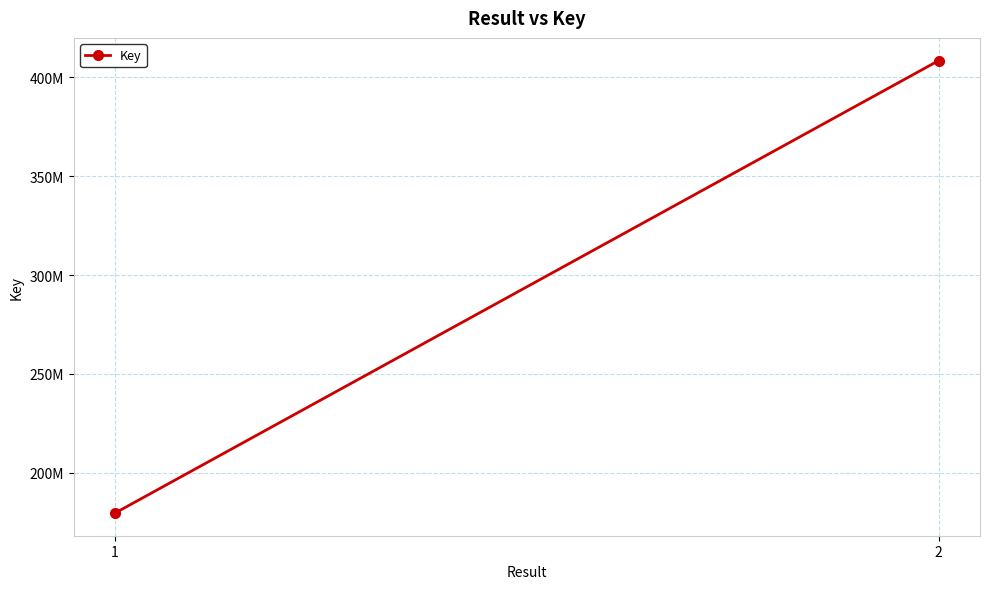

What is the change in value from 1 to 2?

+229113119